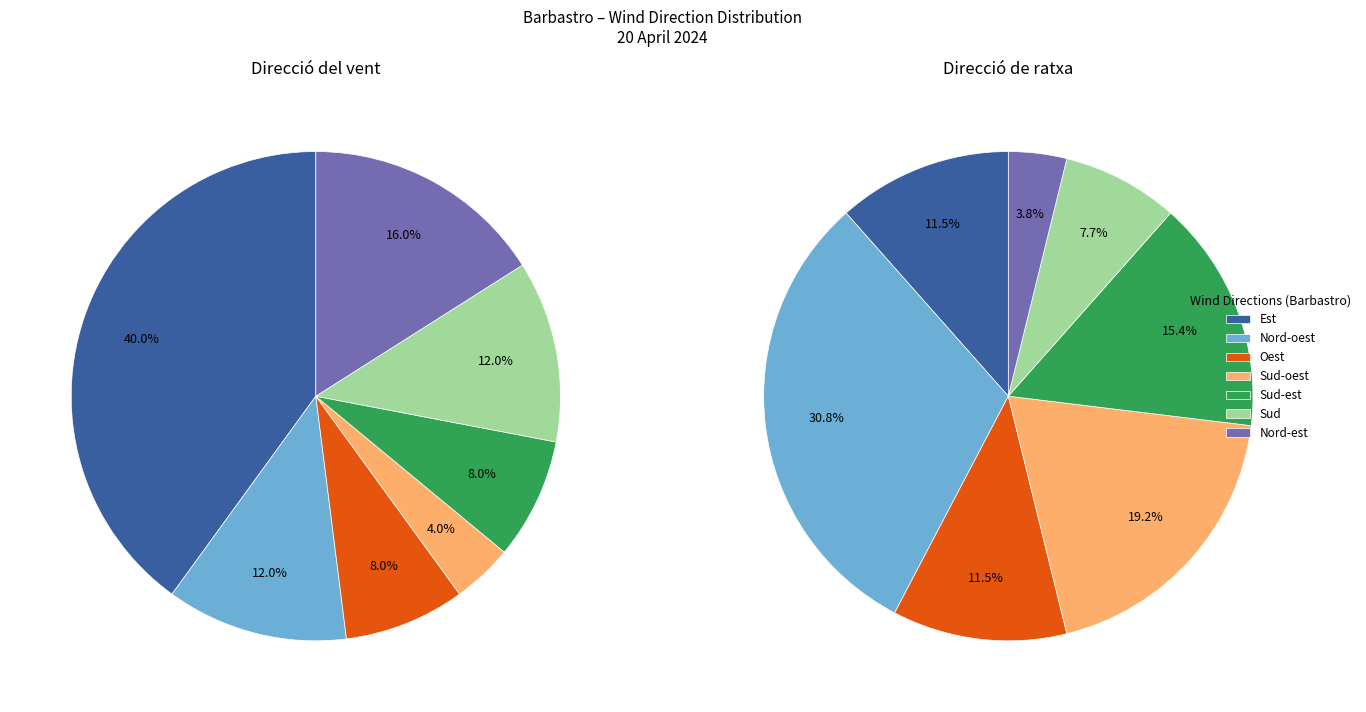

Between Nord-oest and Sud-oest, which is larger?

Nord-oest